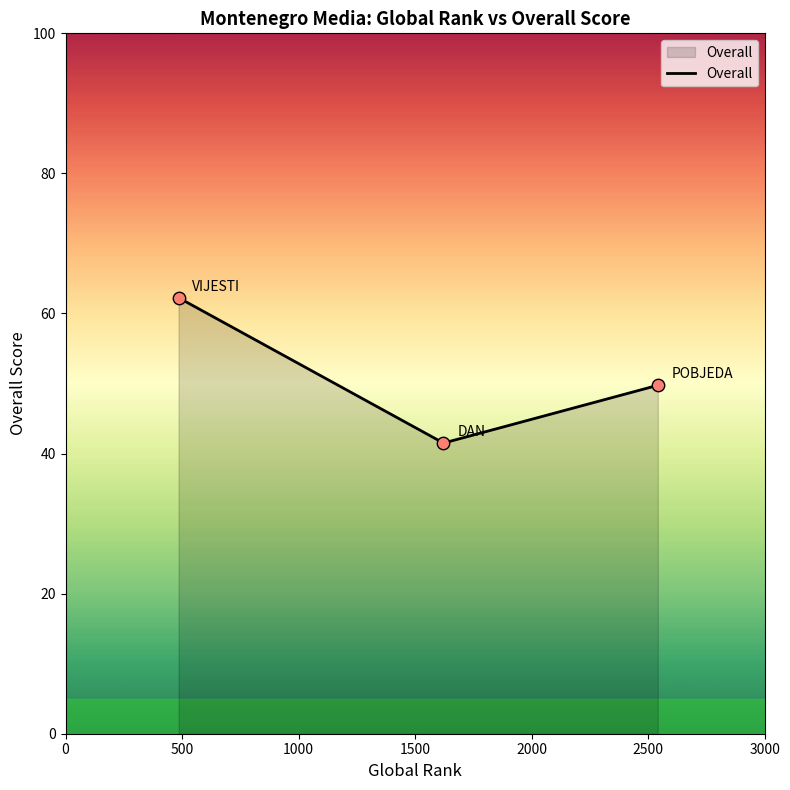

What is the minimum value shown in the chart?

41.5